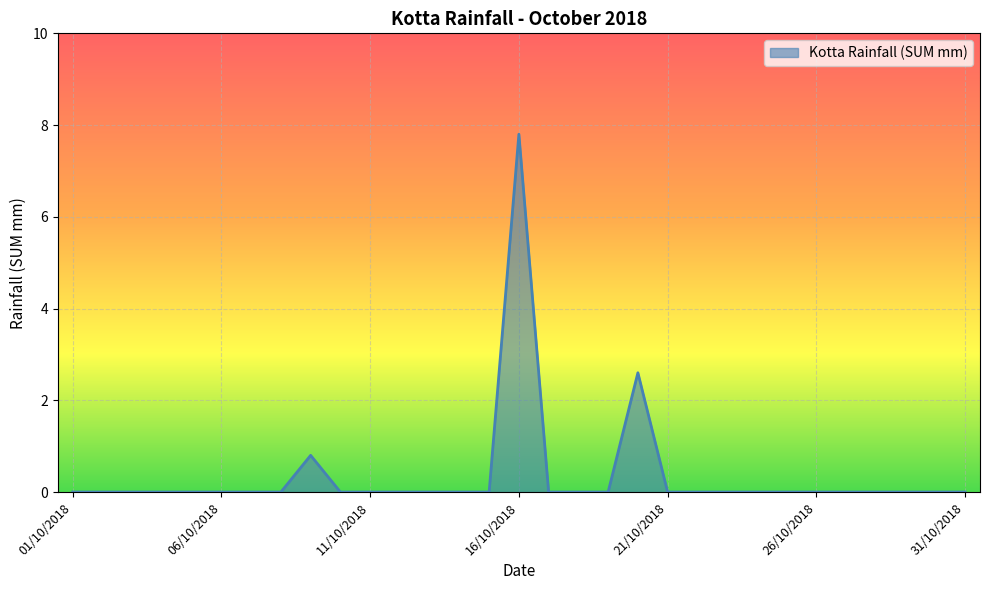

What is the difference between the maximum and minimum values?

7.8